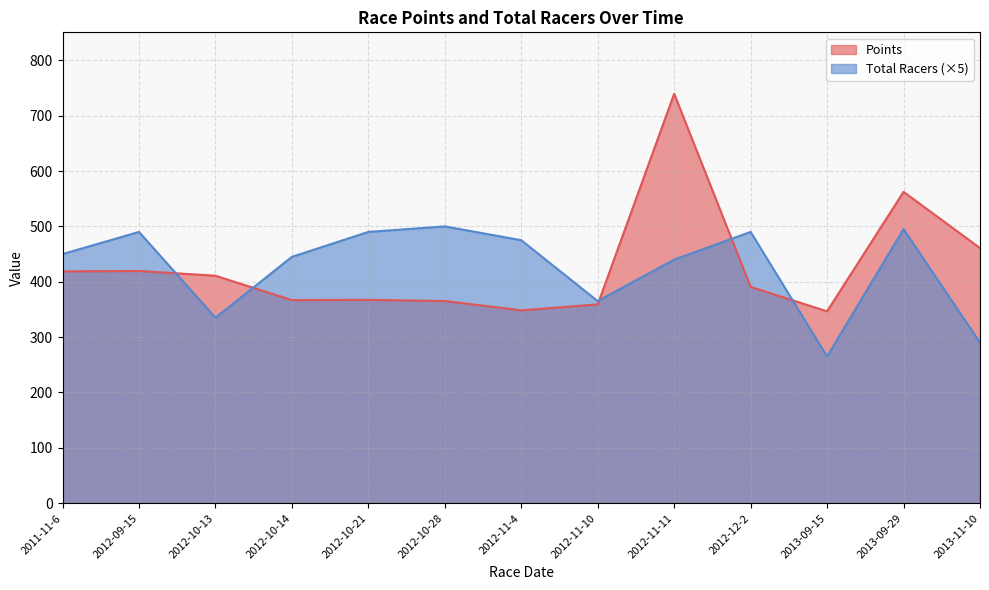

True or false: Total Racers has a value of 290.0 at 2013-11-10.

True